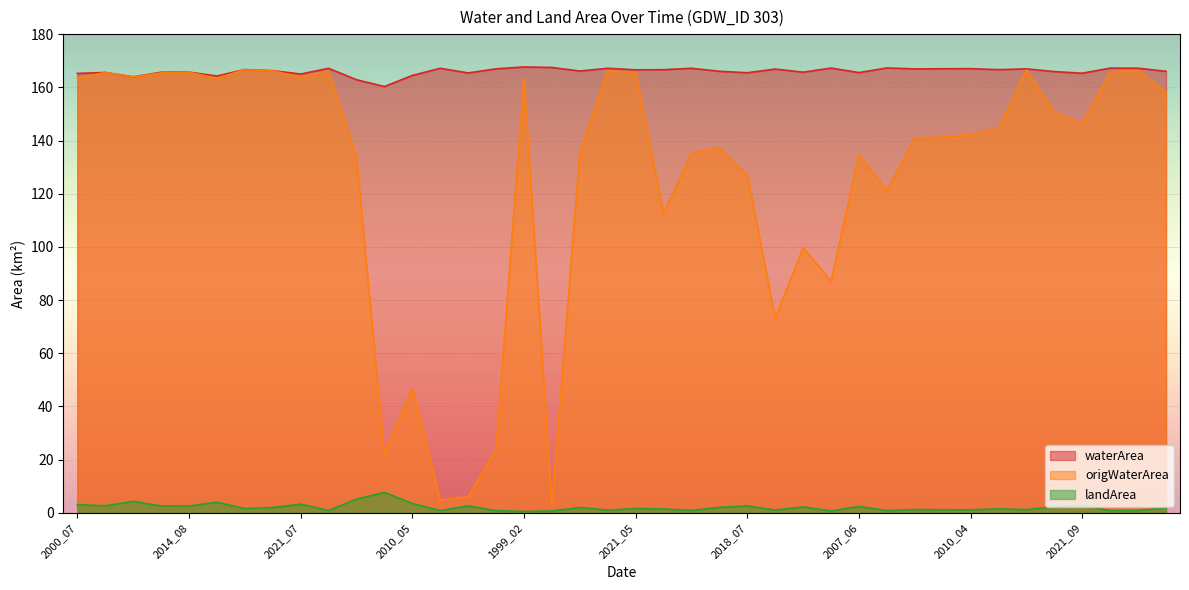

What is the sum of the waterArea values at 2013_06 and 2021_07?

331.0